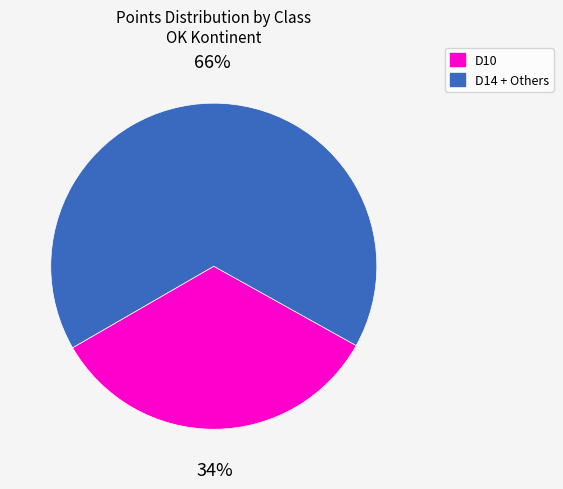

How many slices are in this pie chart?

2